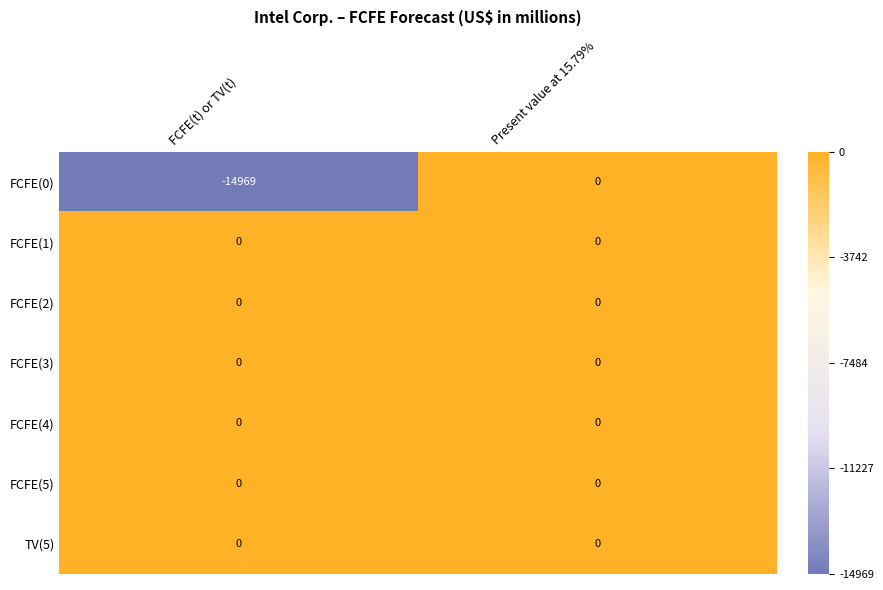

Reading left to right, what are all the values shown in this chart?

FCFE(0): FCFE(t) or TV(t)=-14969	Present value at 15.79%=0
FCFE(1): FCFE(t) or TV(t)=0	Present value at 15.79%=0
FCFE(2): FCFE(t) or TV(t)=0	Present value at 15.79%=0
FCFE(3): FCFE(t) or TV(t)=0	Present value at 15.79%=0
FCFE(4): FCFE(t) or TV(t)=0	Present value at 15.79%=0
FCFE(5): FCFE(t) or TV(t)=0	Present value at 15.79%=0
TV(5): FCFE(t) or TV(t)=0	Present value at 15.79%=0